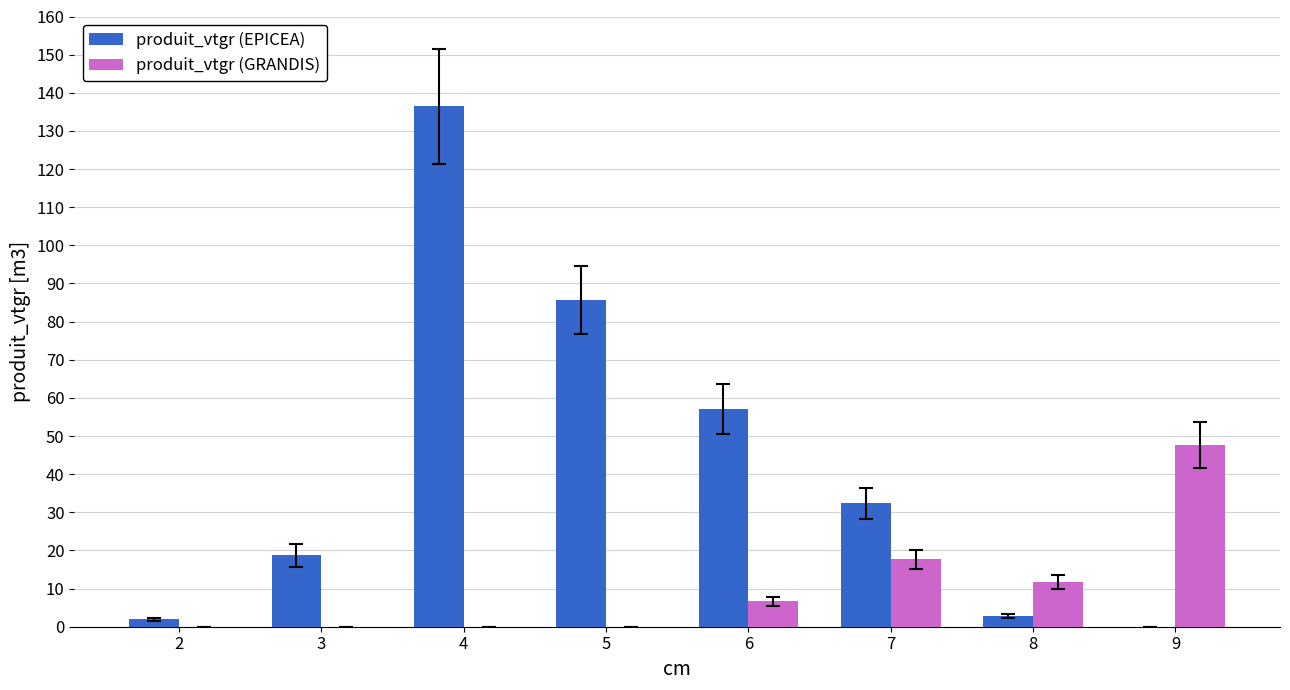

Reading left to right, list all the values displayed in this chart.

produit_vtgr (EPICEA): 1.9	18.8	136.4	85.7	57.2	32.4	2.8	0.0
produit_vtgr (GRANDIS): 0.0	0.0	0.0	0.0	6.7	17.7	11.8	47.6